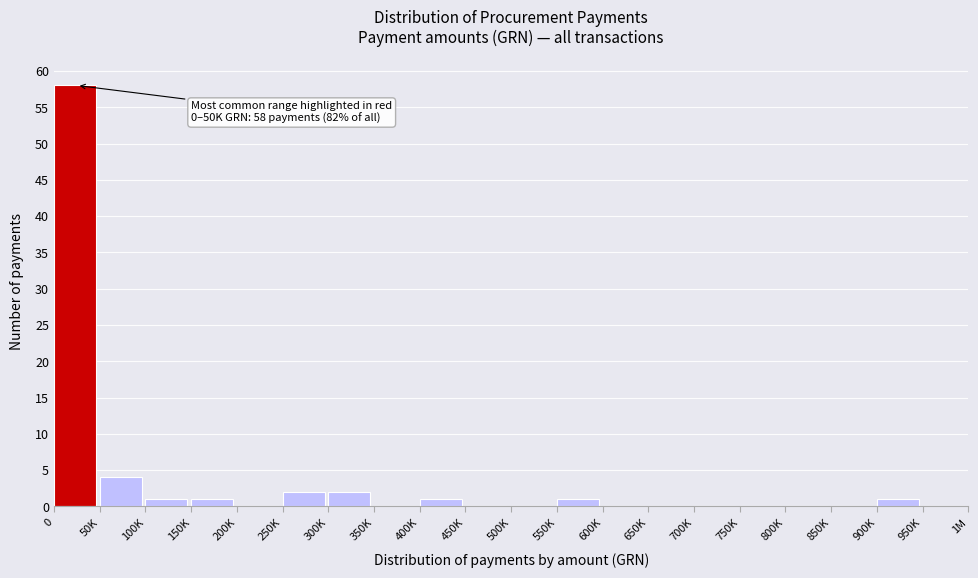

Reading right to left, transcribe all the data shown in this chart.

950K=0	900K=1	850K=0	800K=0	750K=0	700K=0	650K=0	600K=0	550K=1	500K=0	450K=0	400K=1	350K=0	300K=2	250K=2	200K=0	150K=1	100K=1	50K=4	0=58